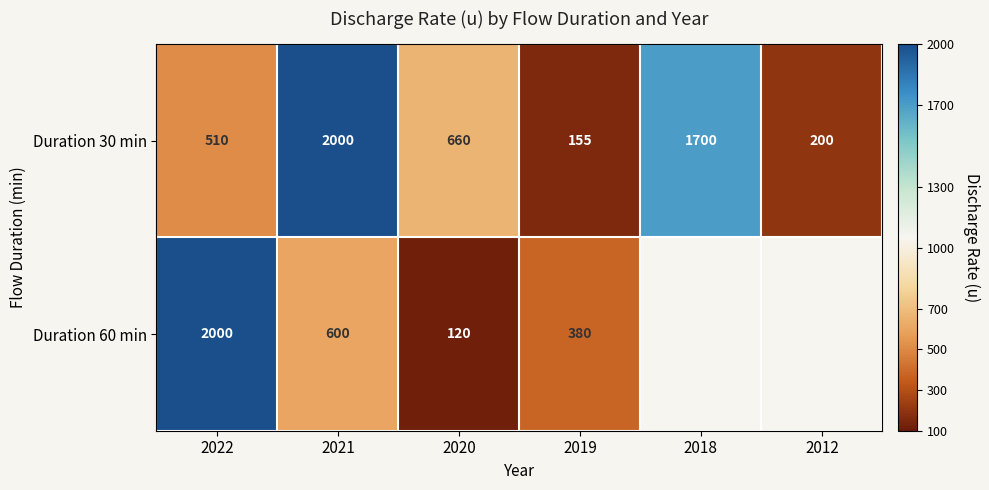

What is the difference between the Duration 30 min values at 2021 and 2018?

300